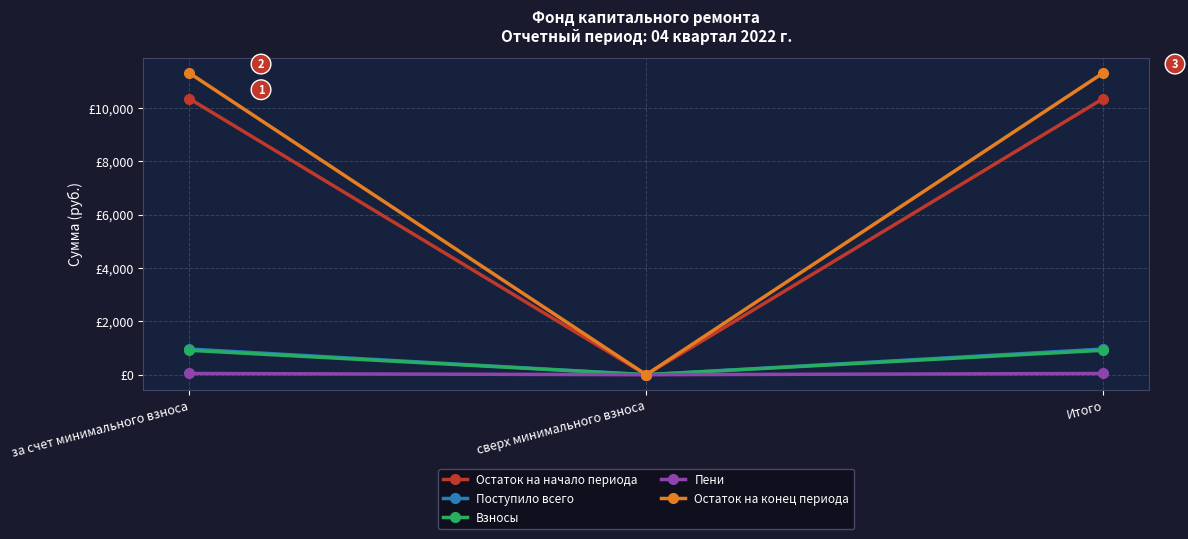

The value of Поступило всего at сверх минимального взноса is -337.5. True or false?

False